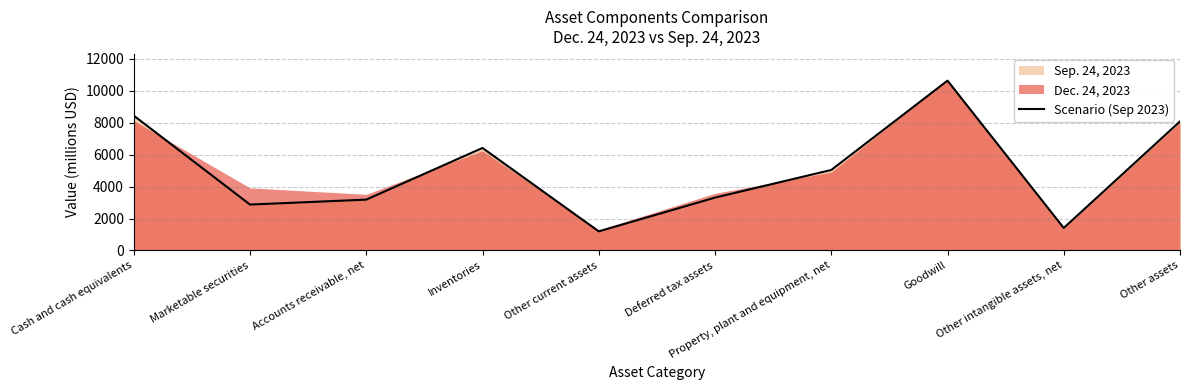

What position from the left is Cash and cash equivalents?

1